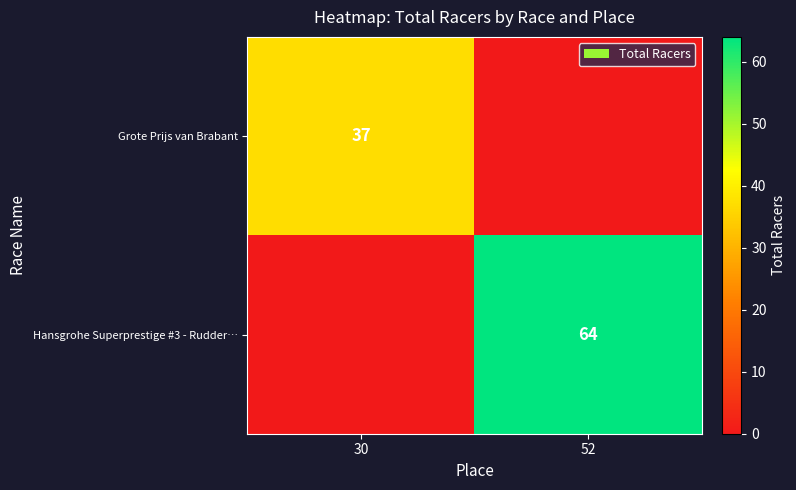

True or false: Grote Prijs van Brabant has a value of 37 at 30.

True